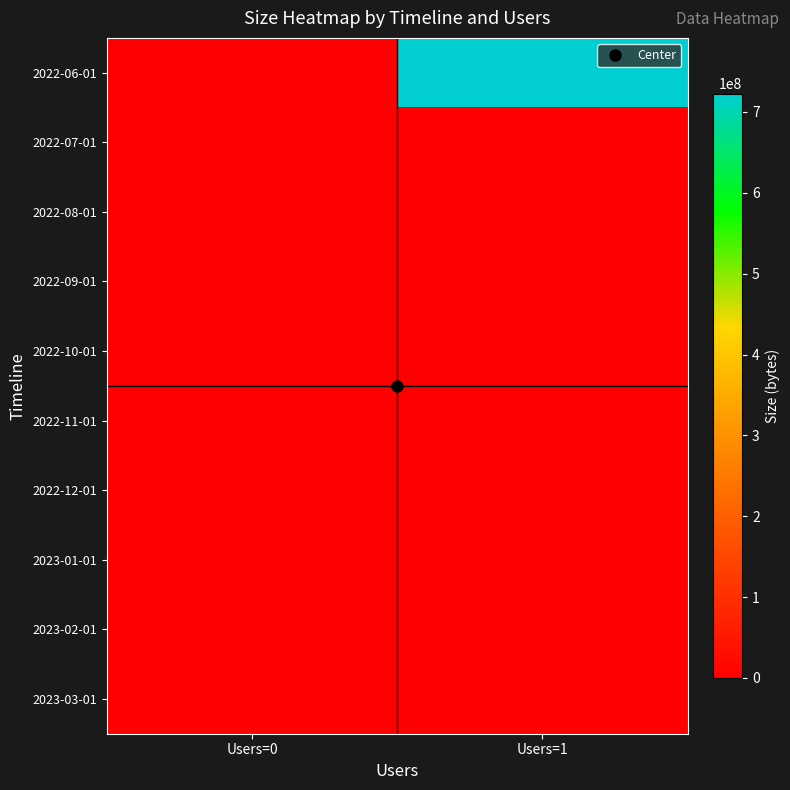

At how many categories does at least one series exceed 301534161?

1